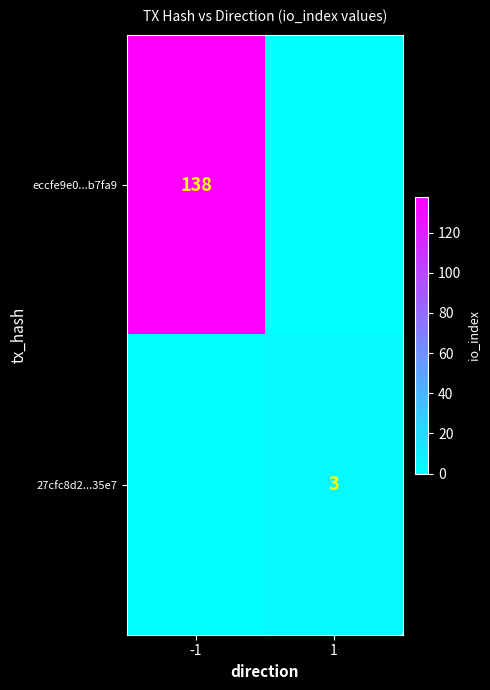

The value of eccfe9e0...b7fa9 at -1 is 221. True or false?

False